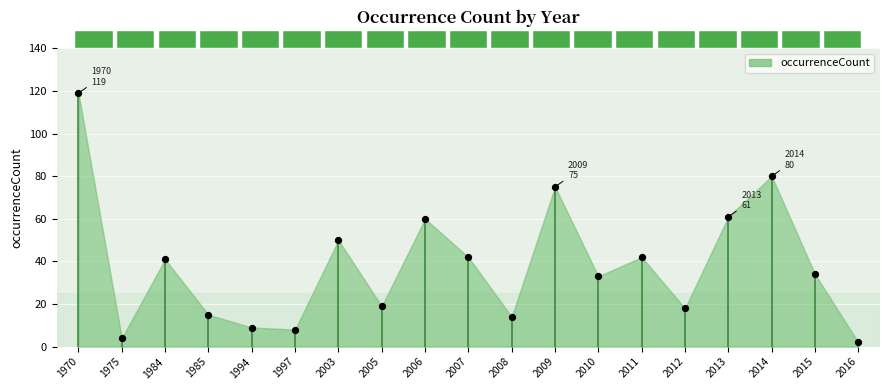

What is the range of Y values (max minus min)?

117